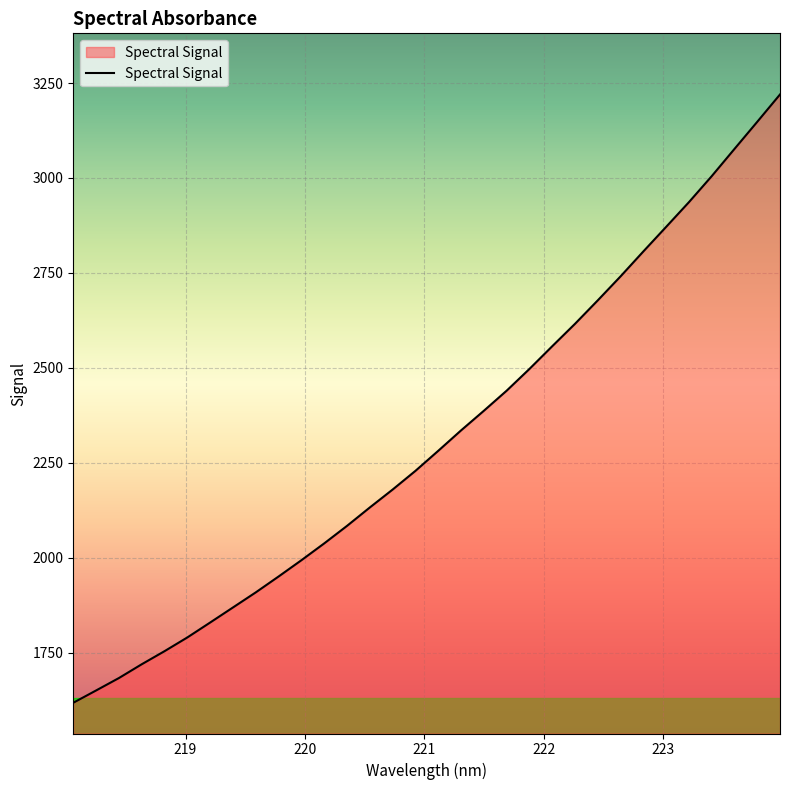

What is the minimum value shown in the chart?

1618.1